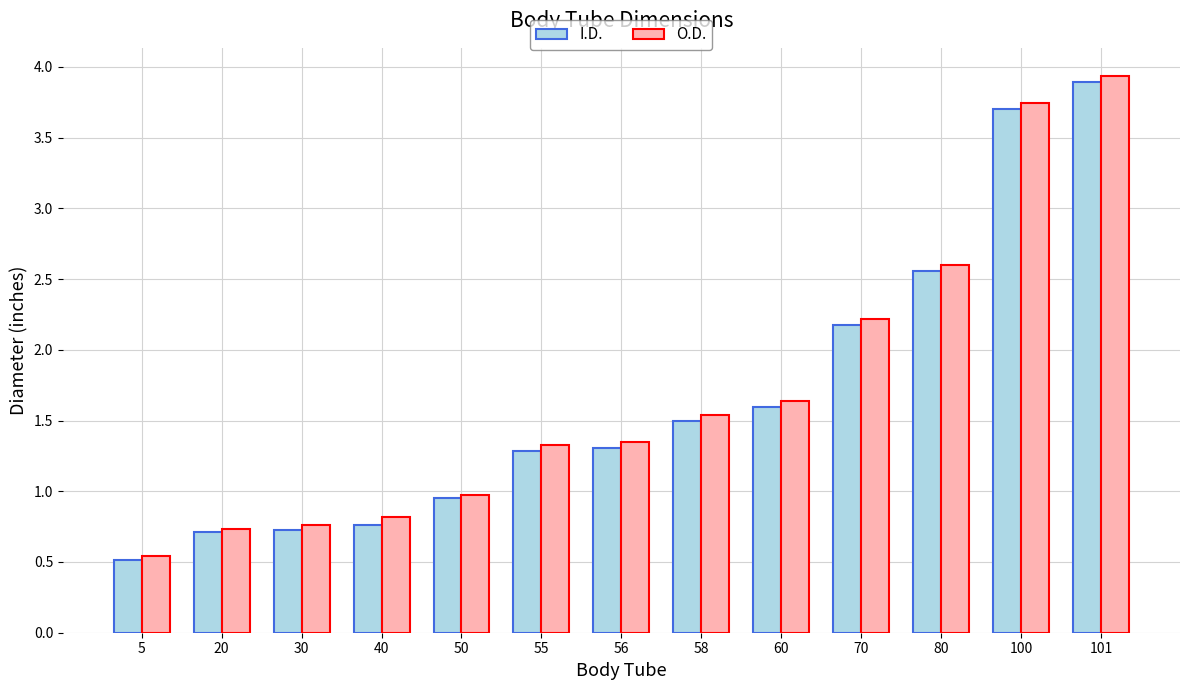

Is the value of I.D. at 50 greater than the value of O.D. at 58?

No